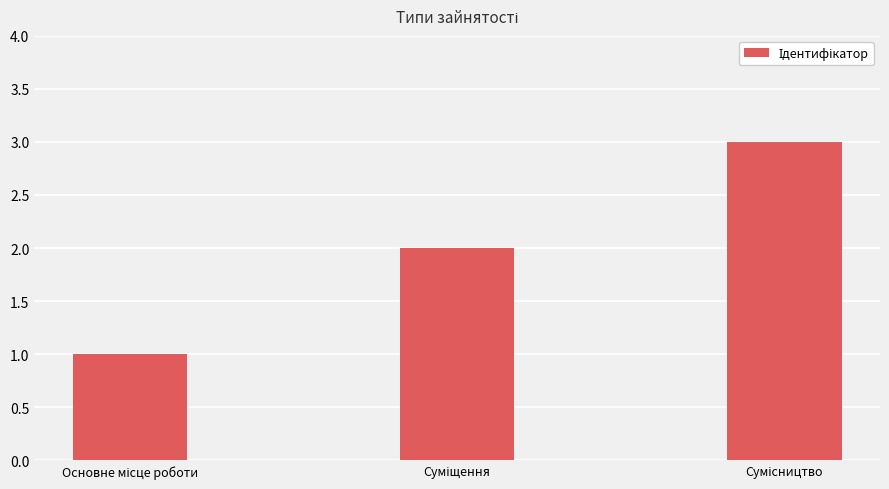

What is the sum of all values?

6